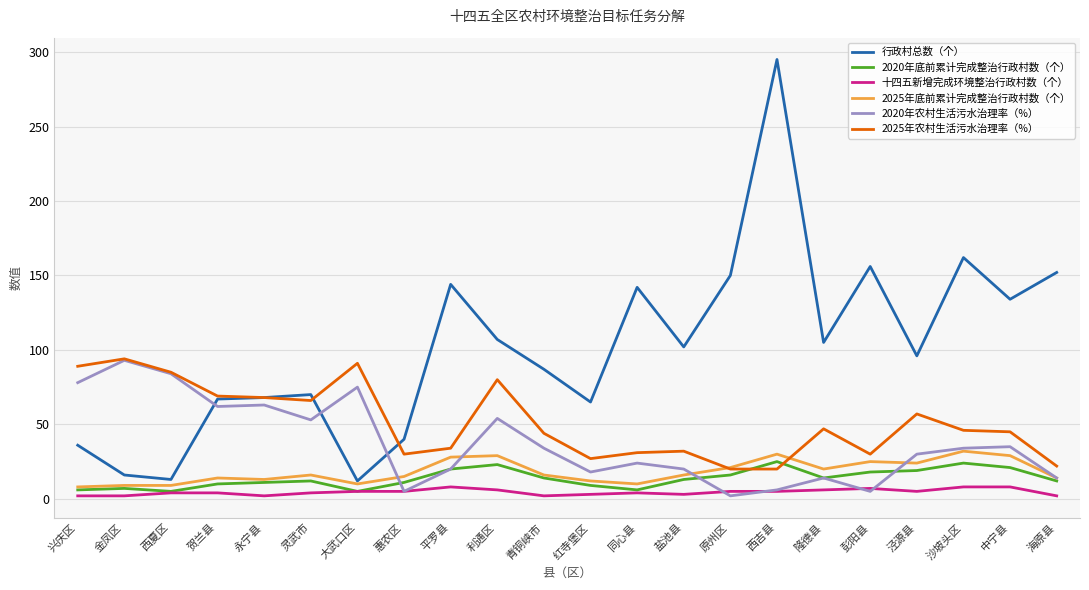

What position from the right is 平罗县?

14